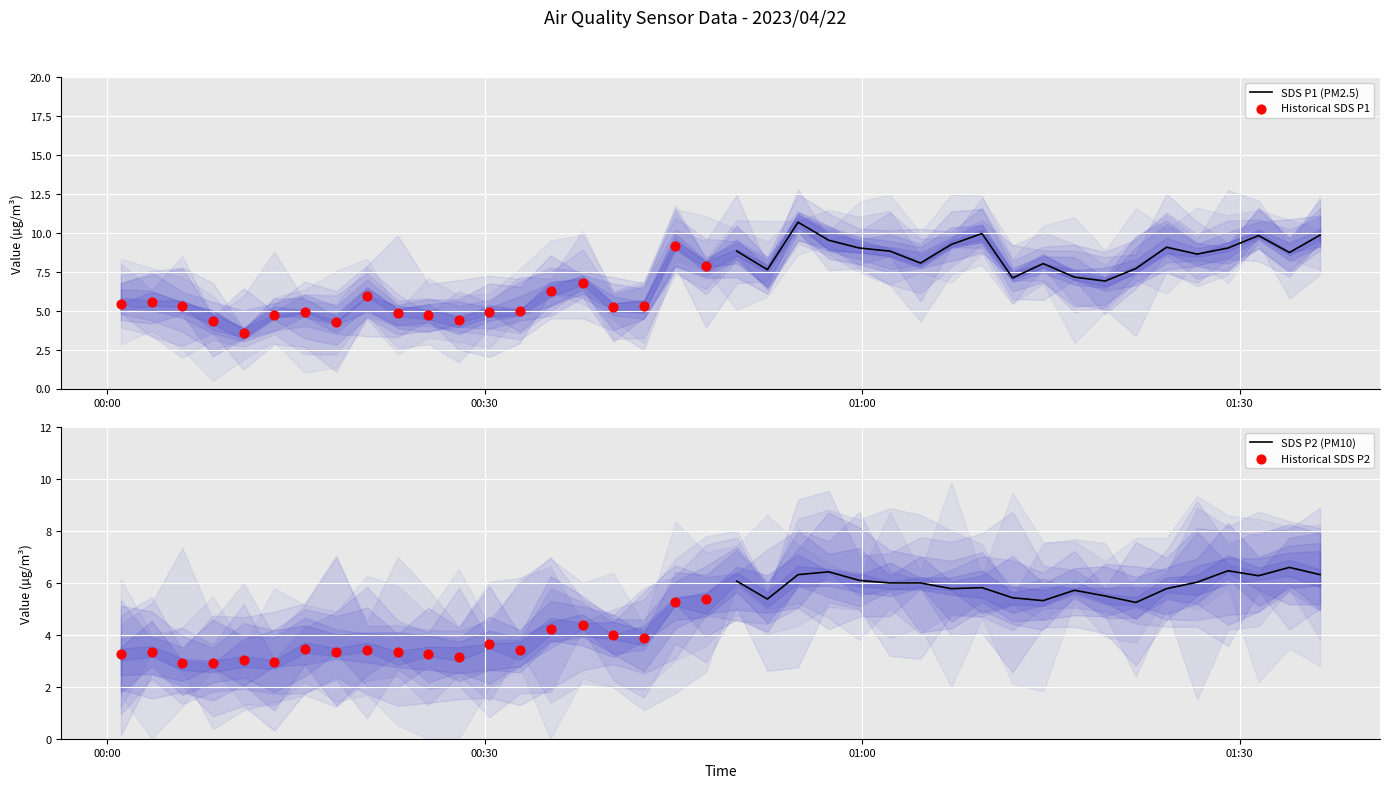

Which series has the widest spread of Y values?

Historical SDS P1